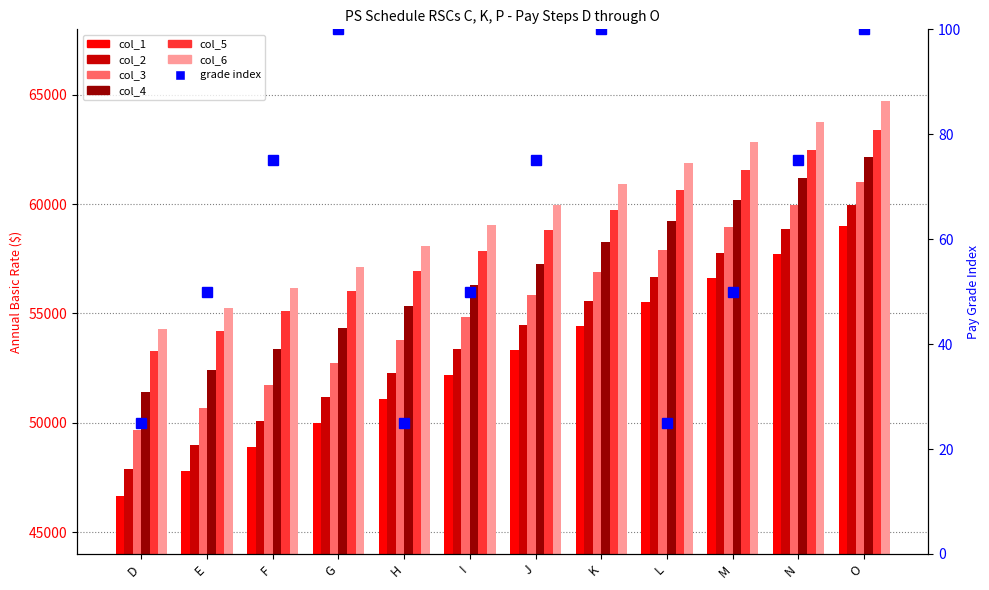

The col_6 series shows 55232 at E. True or false?

True